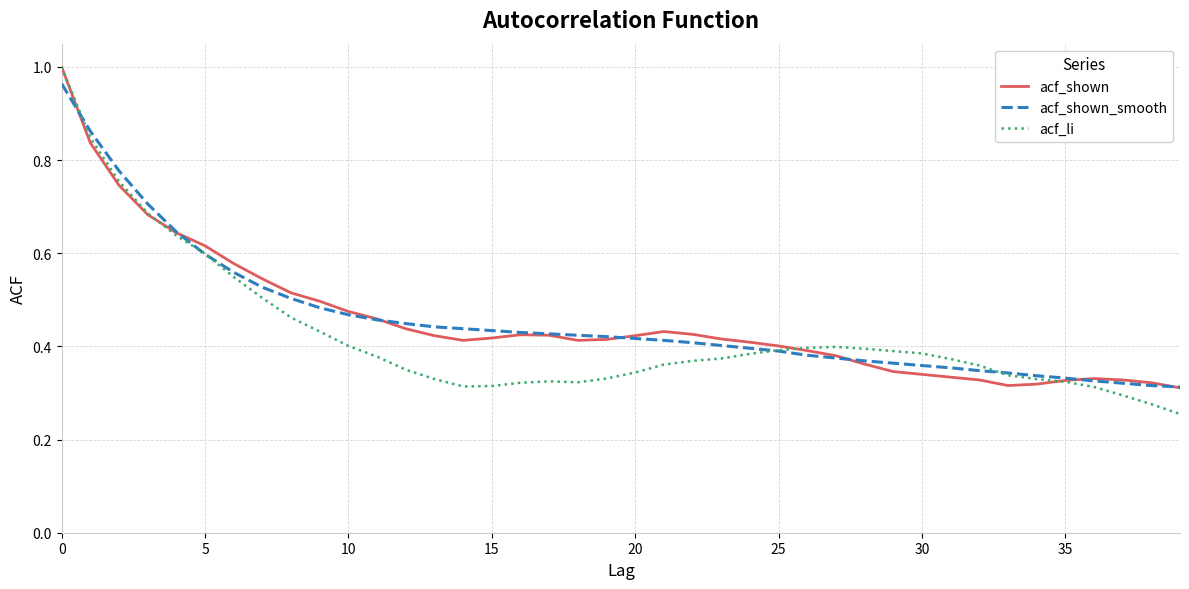

Which series has the largest range (max minus min)?

acf_li